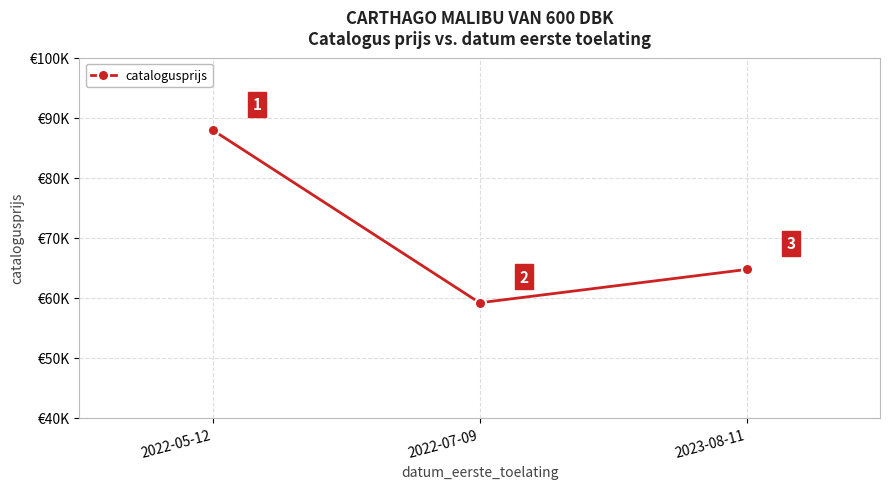

What is the difference between the maximum and minimum values?

28780